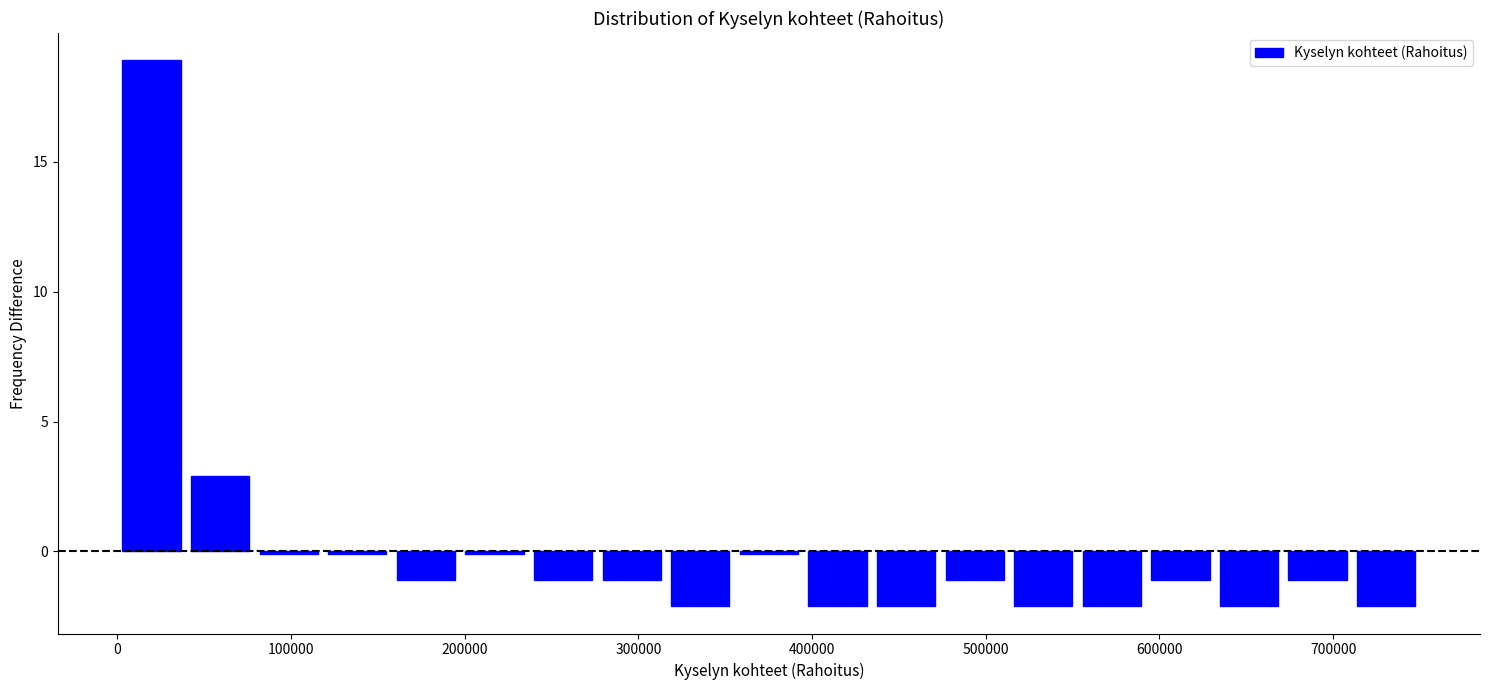

Around what value on the x-axis is the tallest bar? Give the approximate position of its centre, as read against the axis.

20000